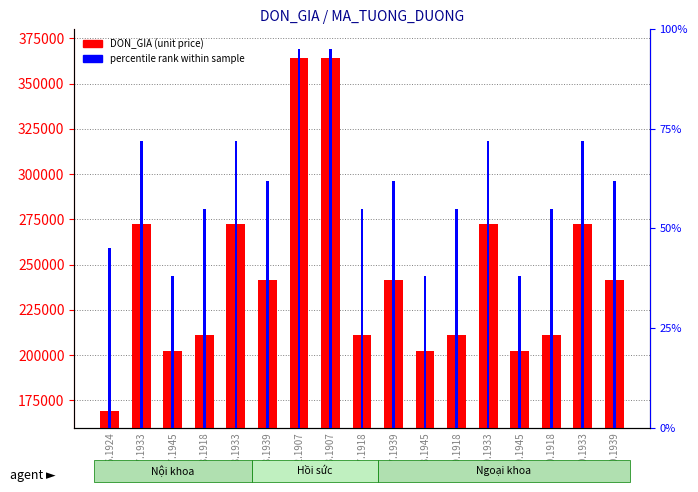

What is the difference between the percentile rank within sample values at K30.1939 and K16.1924?

17